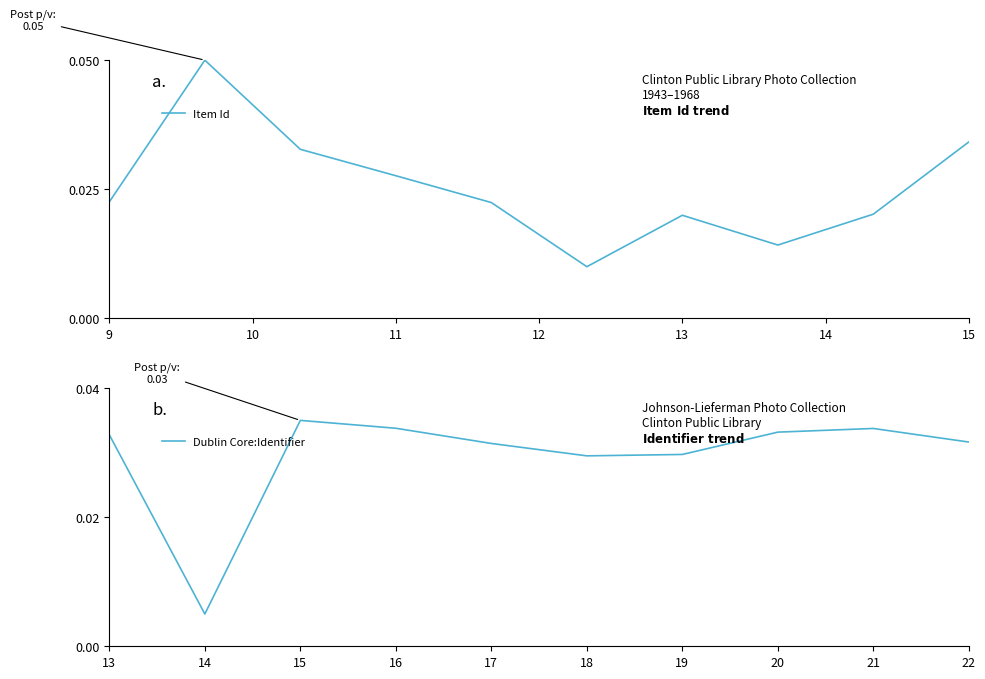

List the series in order of their peak value, highest first.

Item Id, Dublin Core:Identifier